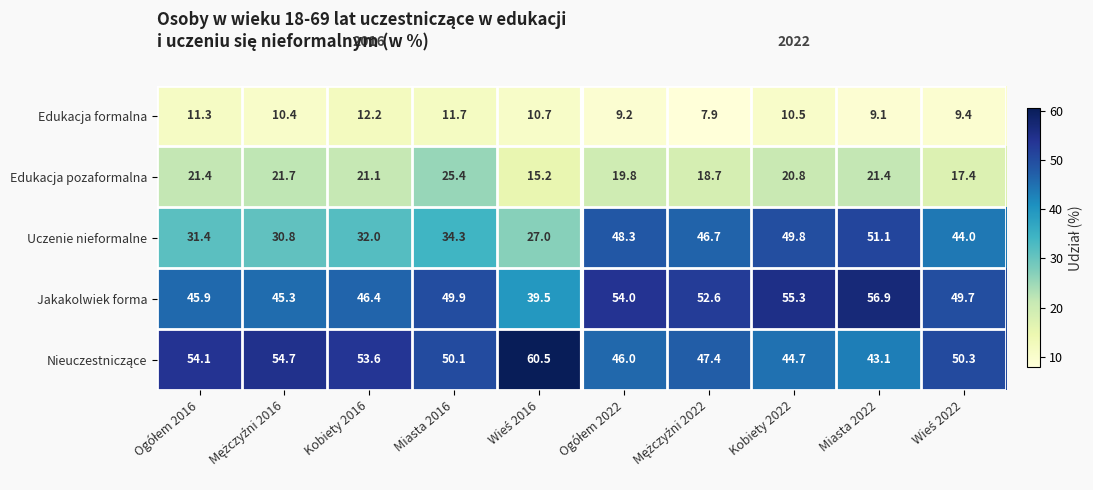

Is it true that Edukacja pozaformalna equals 14.4 at Kobiety 2022?

False